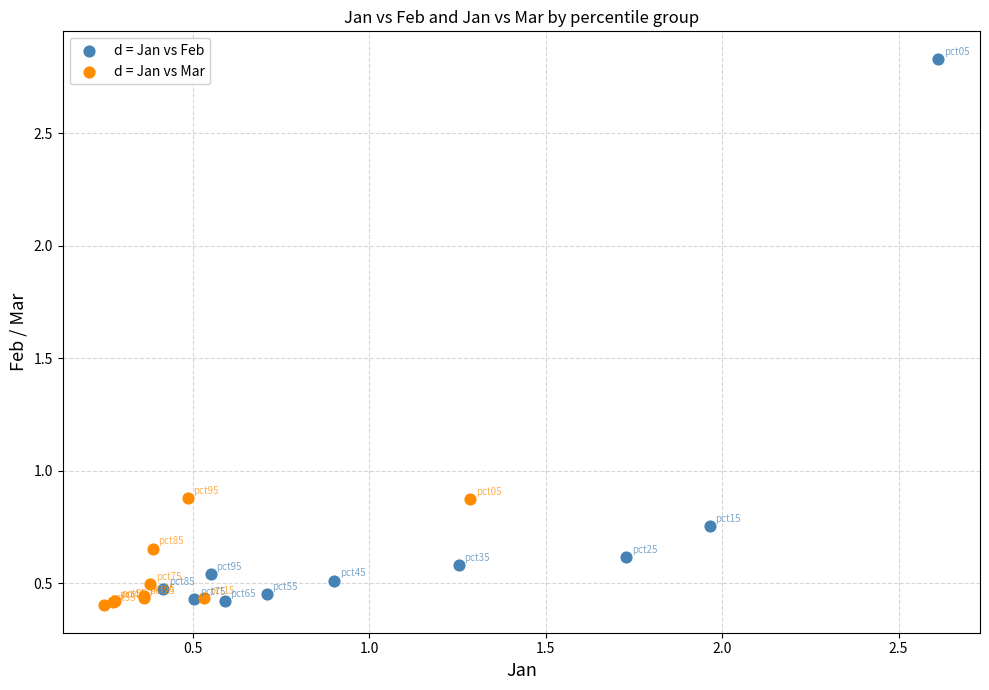

Which series contains the highest Y value?

d = Jan vs Feb